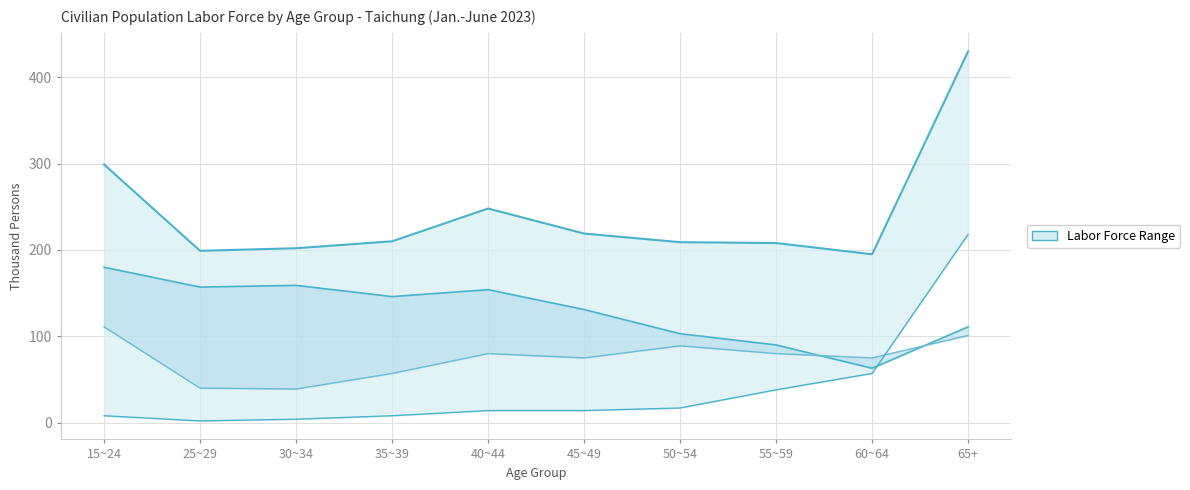

Which label corresponds to the largest value in the chart?

65+